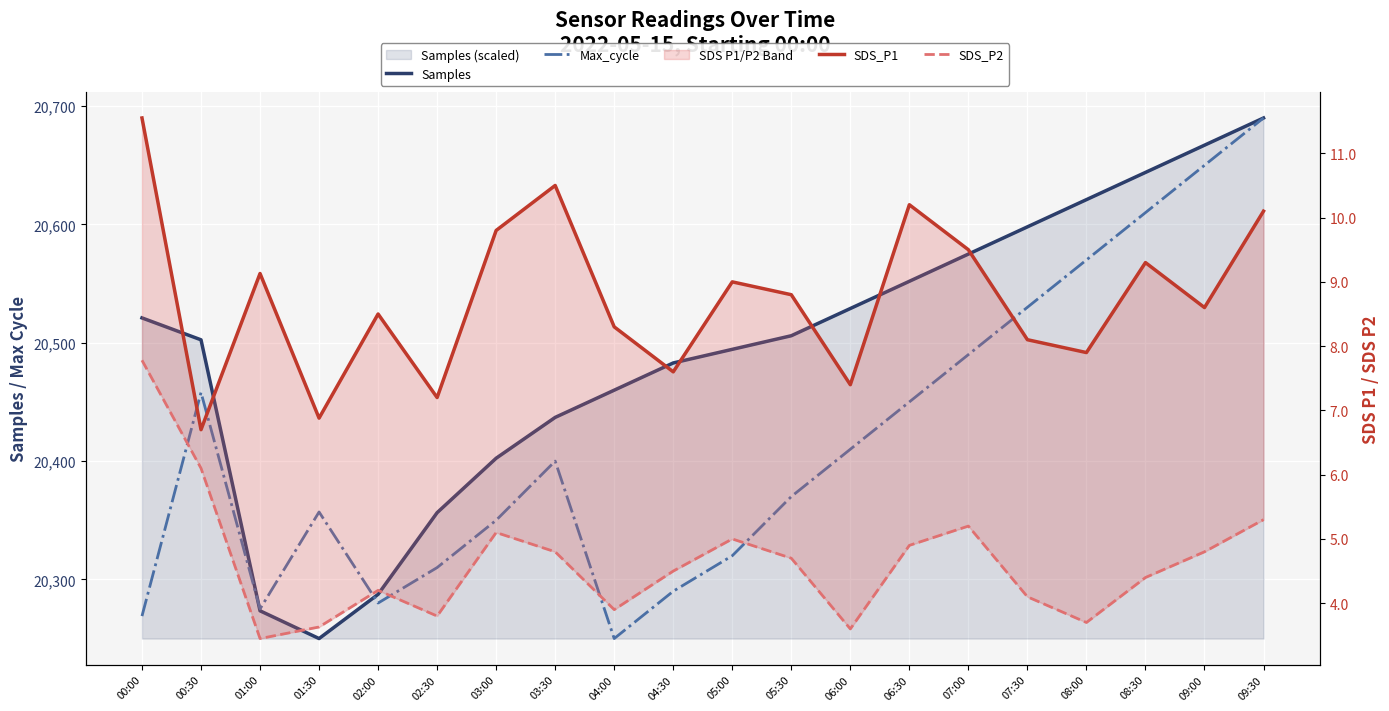

The Max_cycle series shows 7965.8 at 08:00. True or false?

False